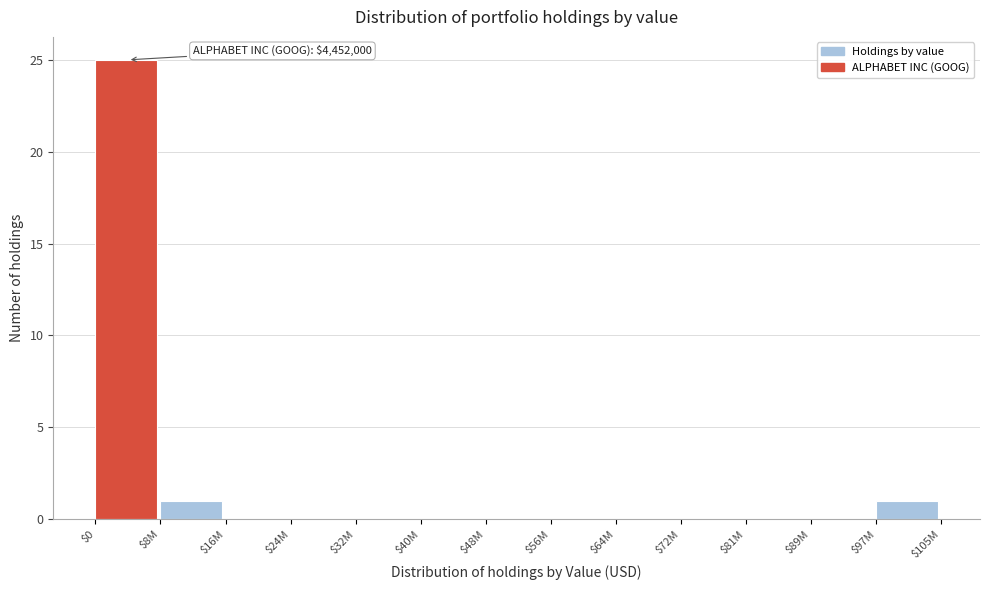

At which category does the chart reach its peak across all series?

$0